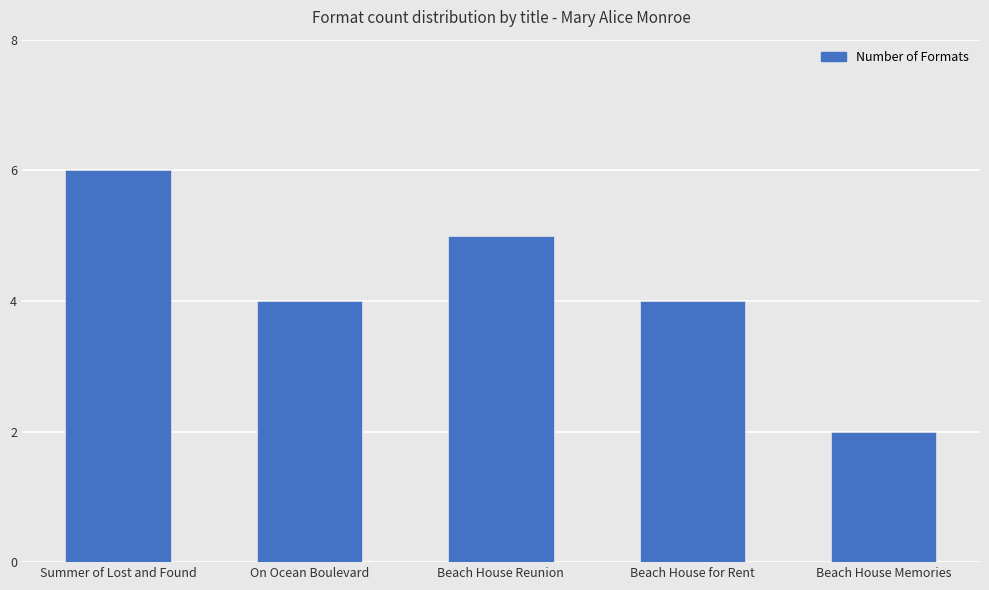

Are the bars horizontal?

No